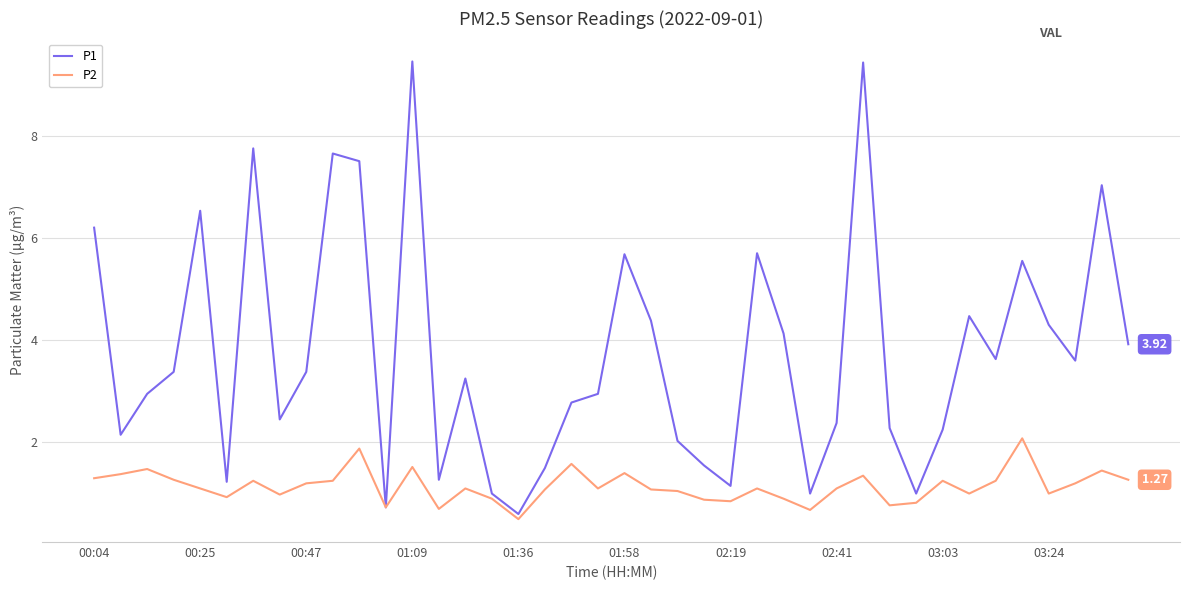

List the series in order of their overall mean, lowest first.

P2, P1